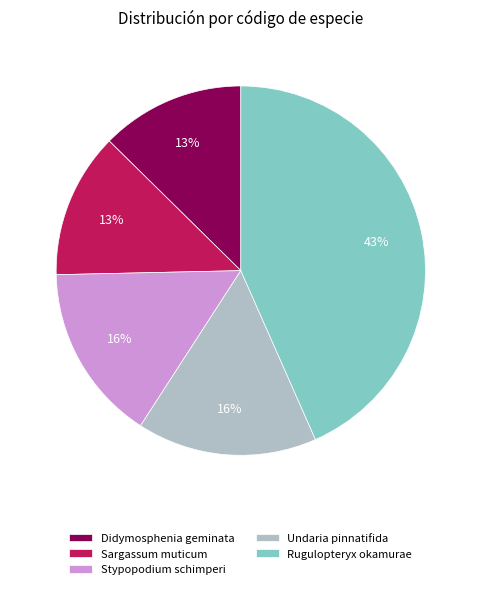

Between Didymosphenia geminata and Stypopodium schimperi, which is larger?

Stypopodium schimperi